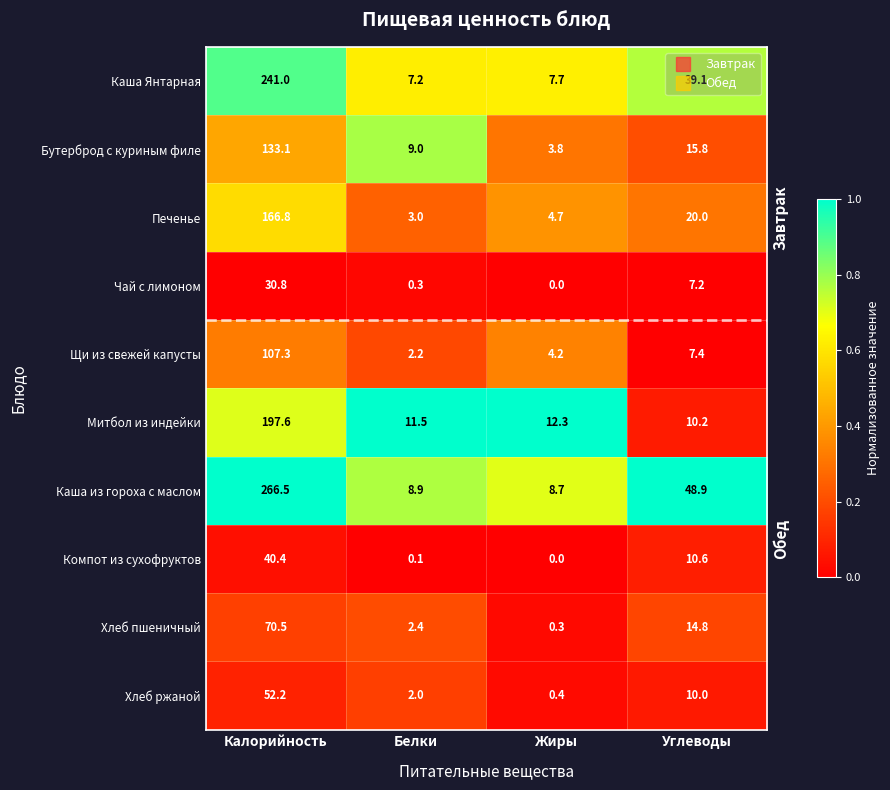

At which label is Каша из гороха с маслом closest to 137?

Углеводы